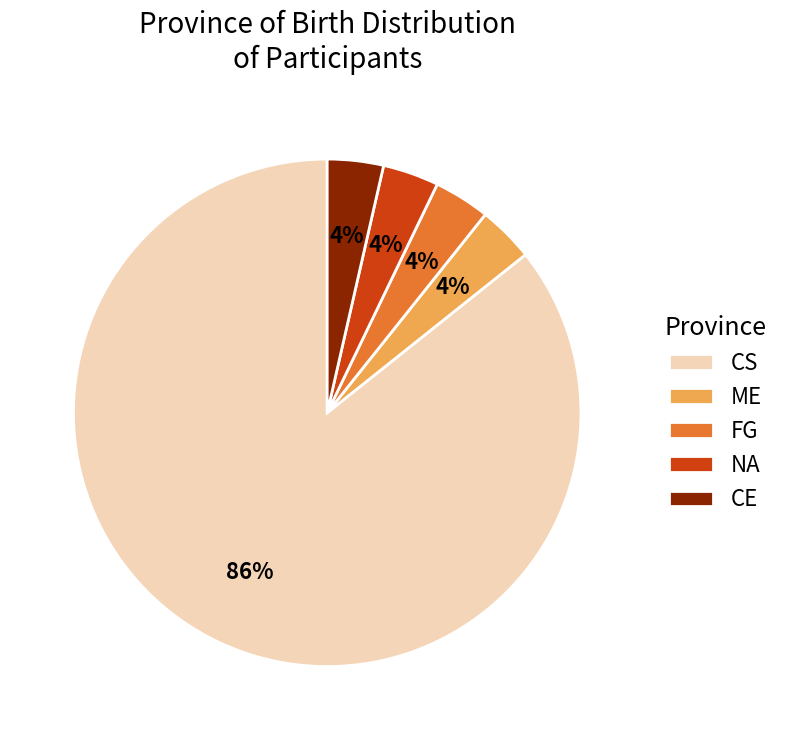

Is FG the majority of the pie?

No